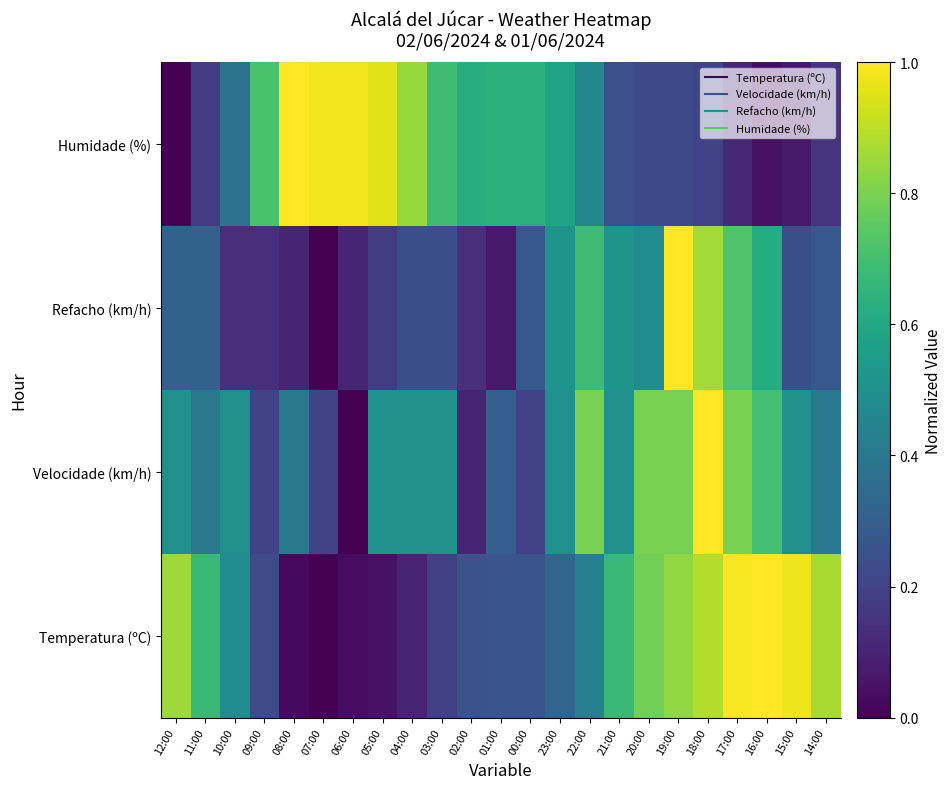

List the series in order of their peak value, lowest first.

Temperatura (ºC), Velocidade (km/h), Refacho (km/h), Humidade (%)